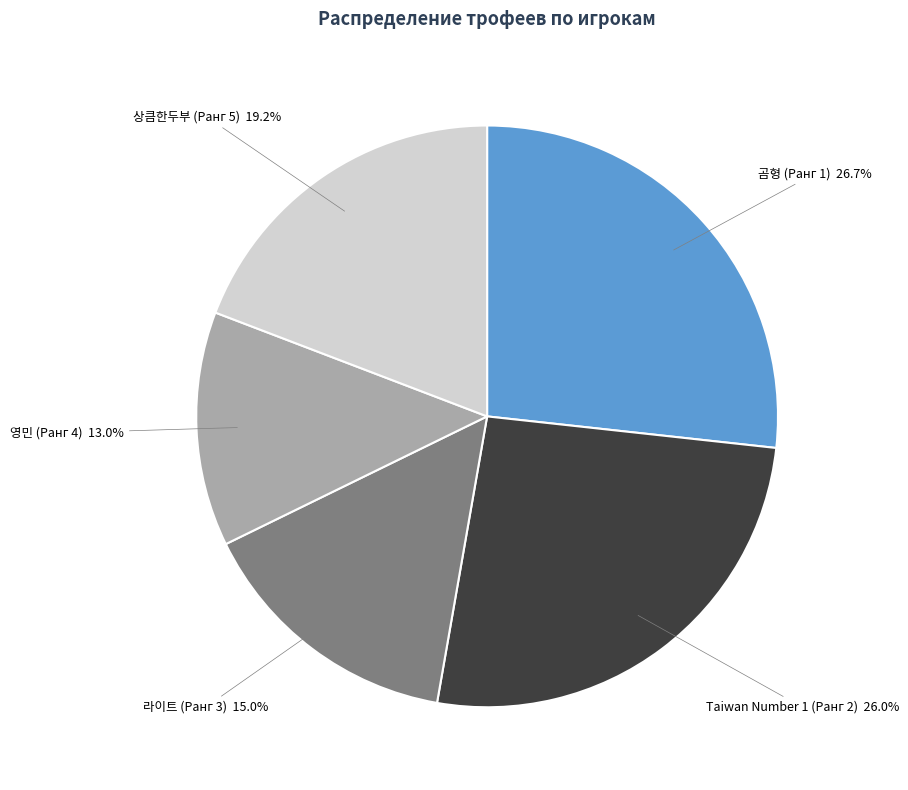

To the nearest percent, what is the average slice percentage?

20%